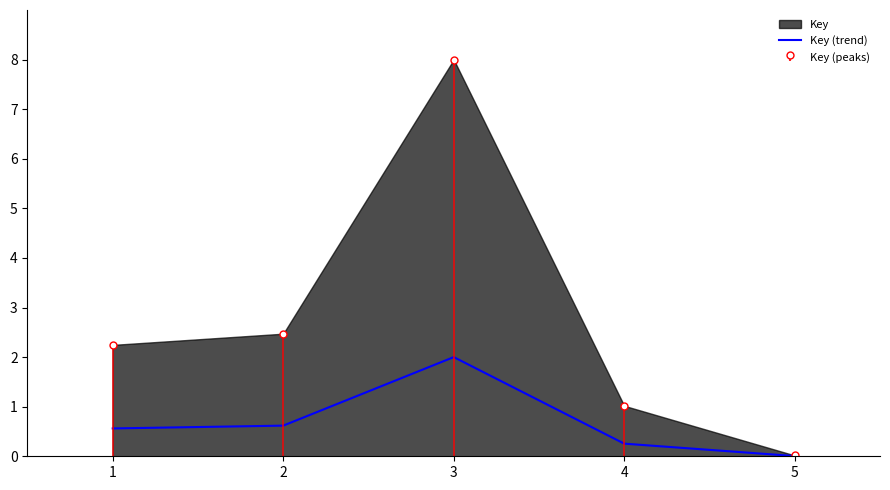

At which label does Key reach its minimum?

5